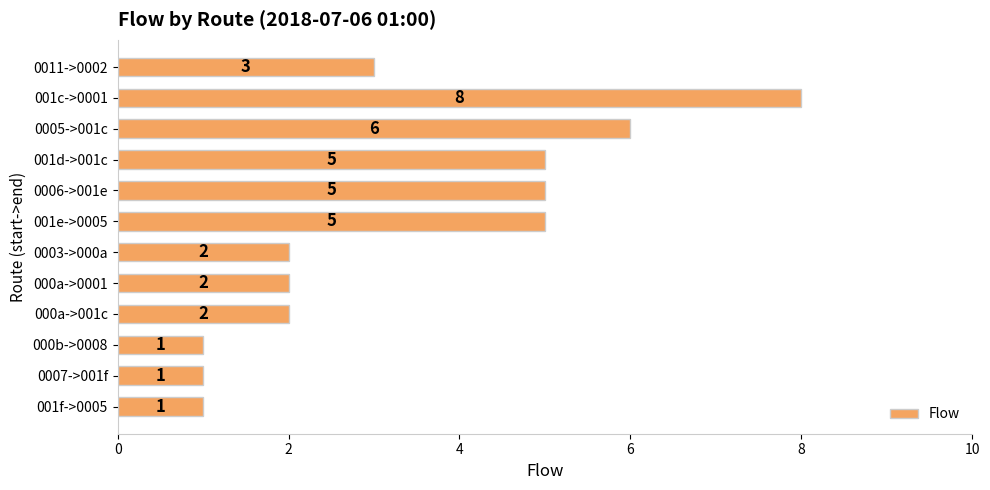

What is the difference between the second highest and minimum values?

5